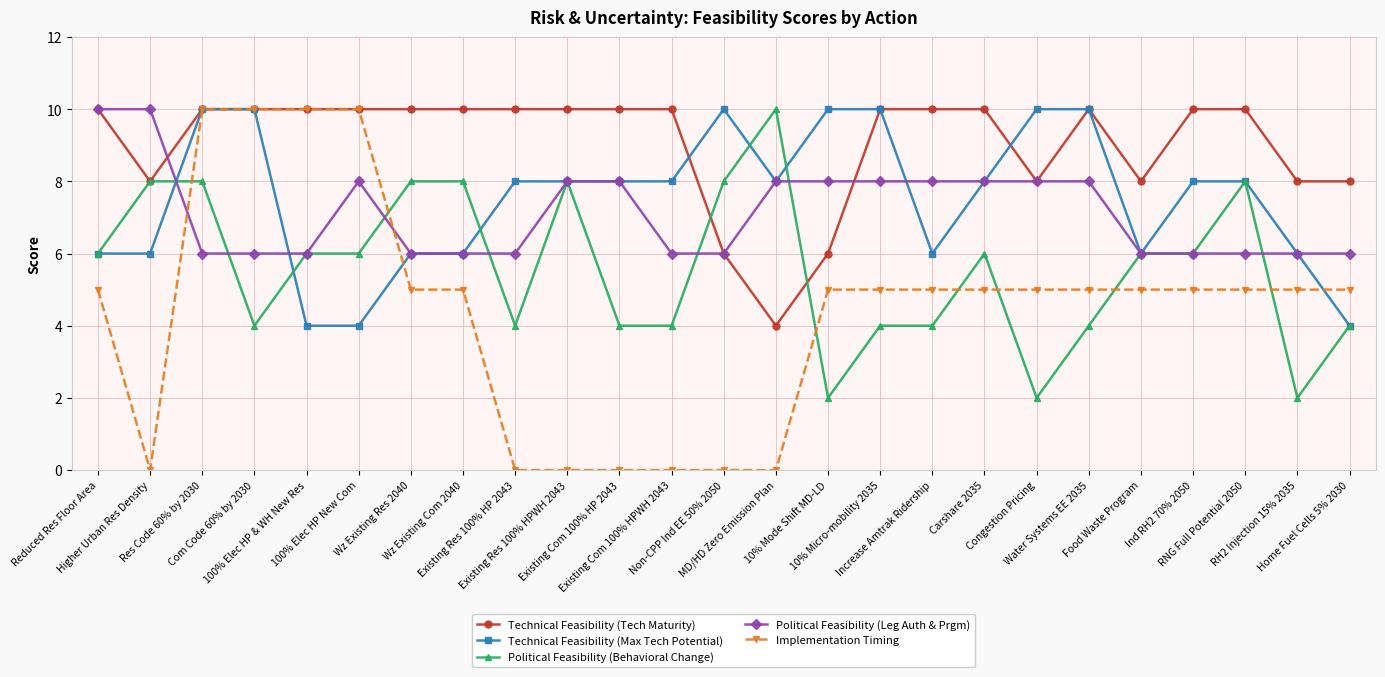

At which category does Implementation Timing reach its first local valley?

Higher Urban Res Density